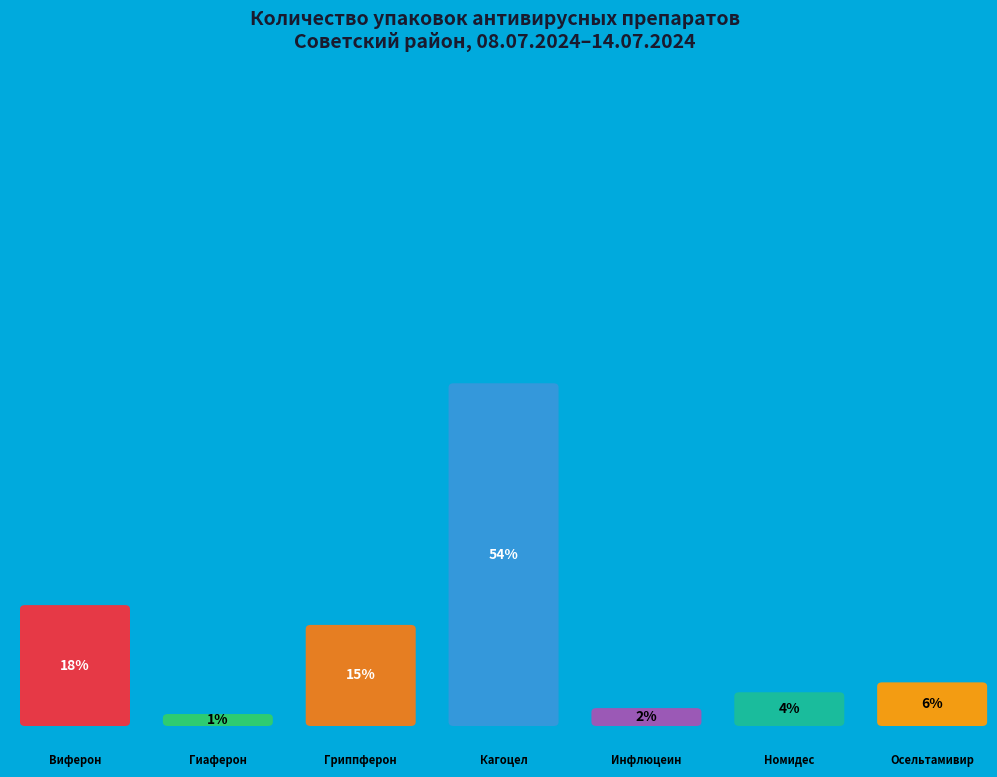

Between Номидес and Гриппферон, which is larger?

Гриппферон